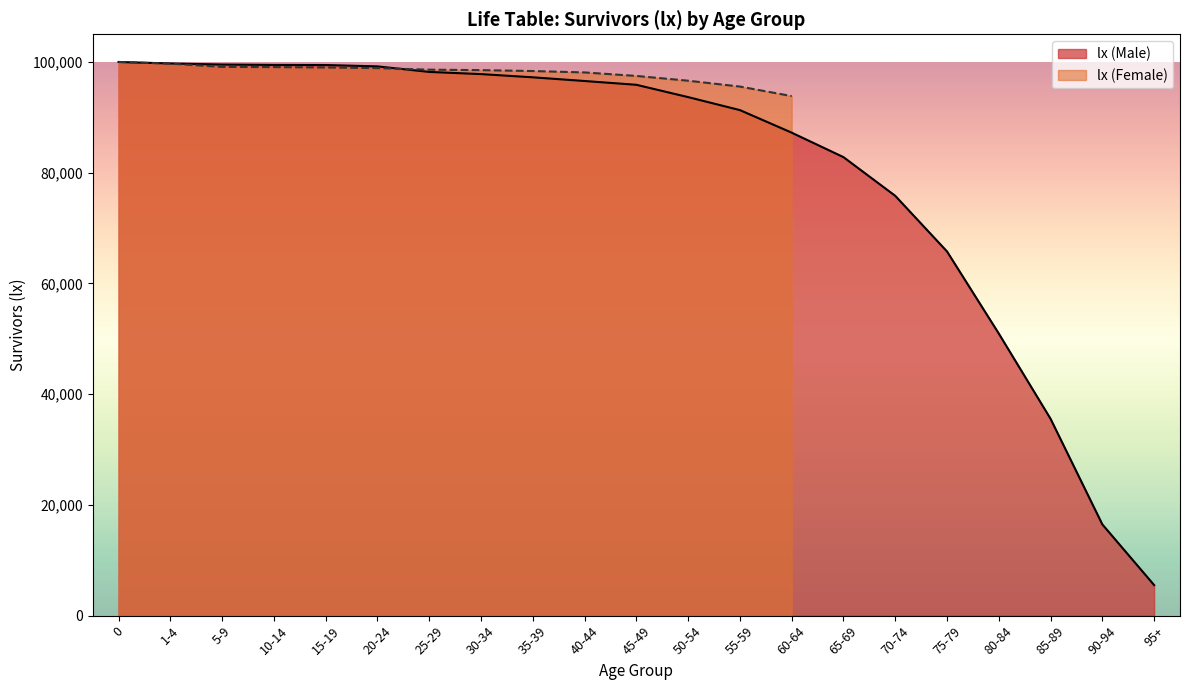

How many data points are above 95880?

10